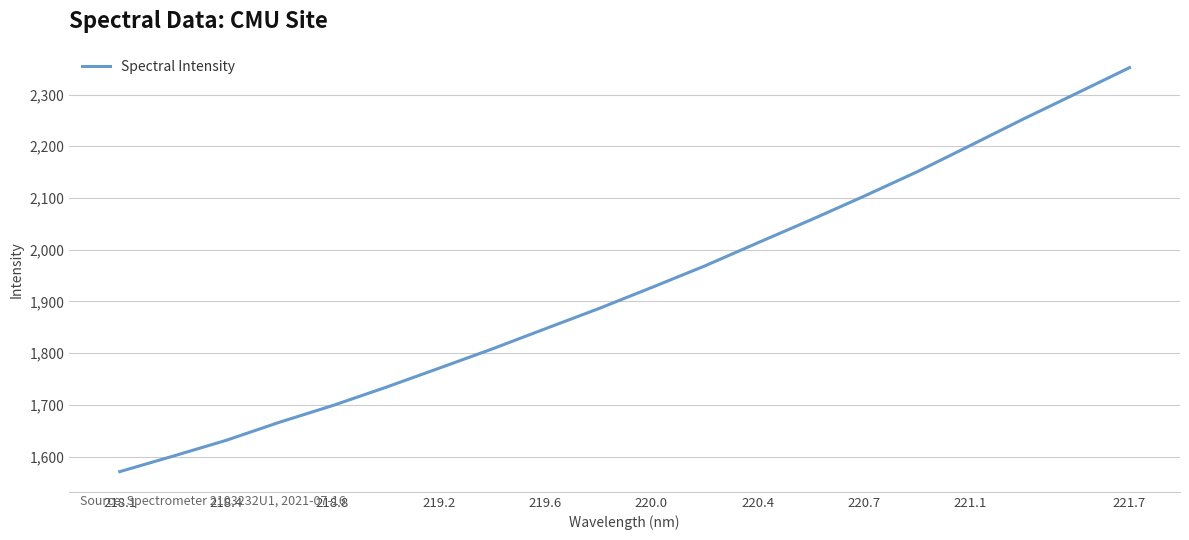

What is the difference between the maximum and second lowest values?

750.9